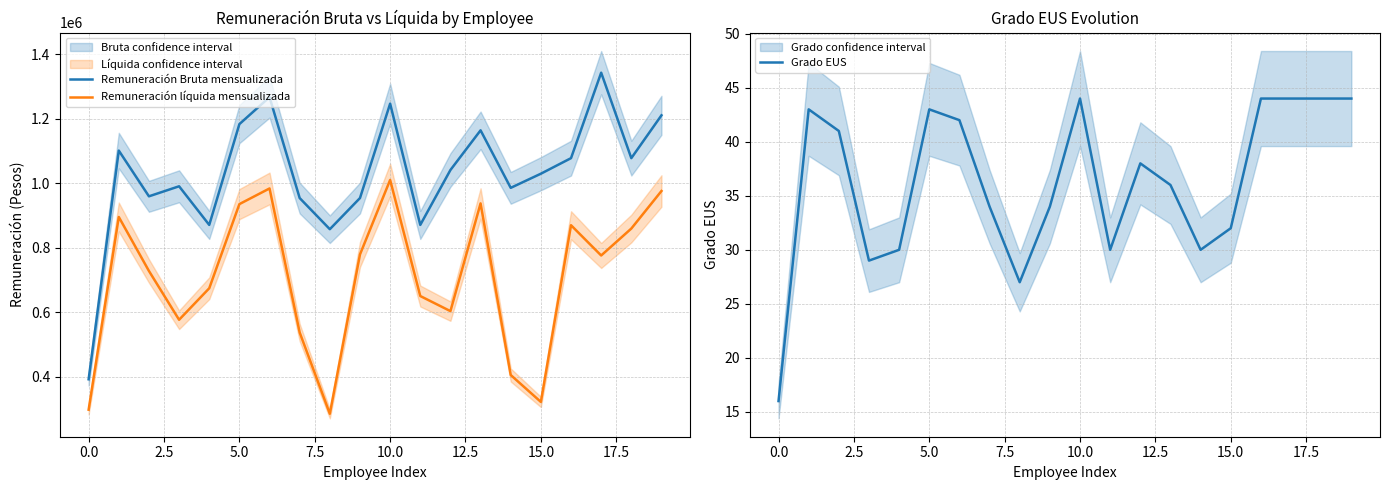

How many interior local valleys does the Remuneración Bruta mensualizada series have?

6